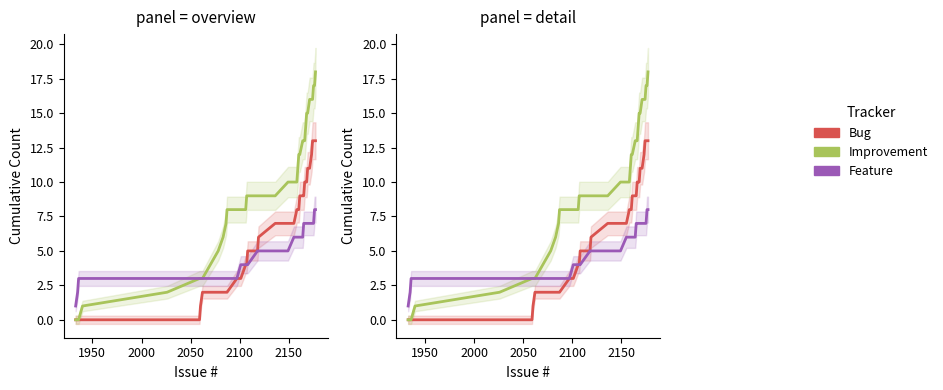

What is the average value of the Improvement series?

9